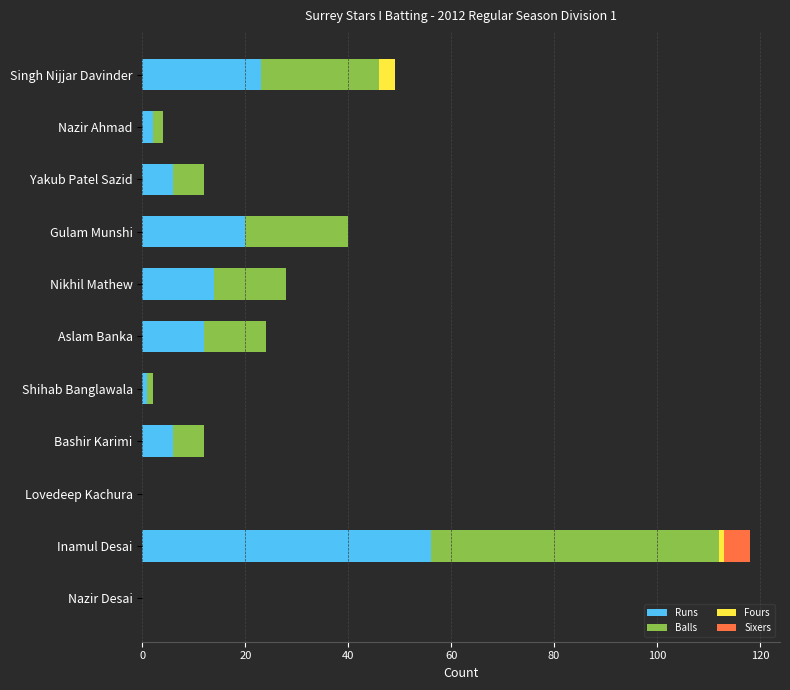

At which category is the sum across all series the highest?

Inamul Desai